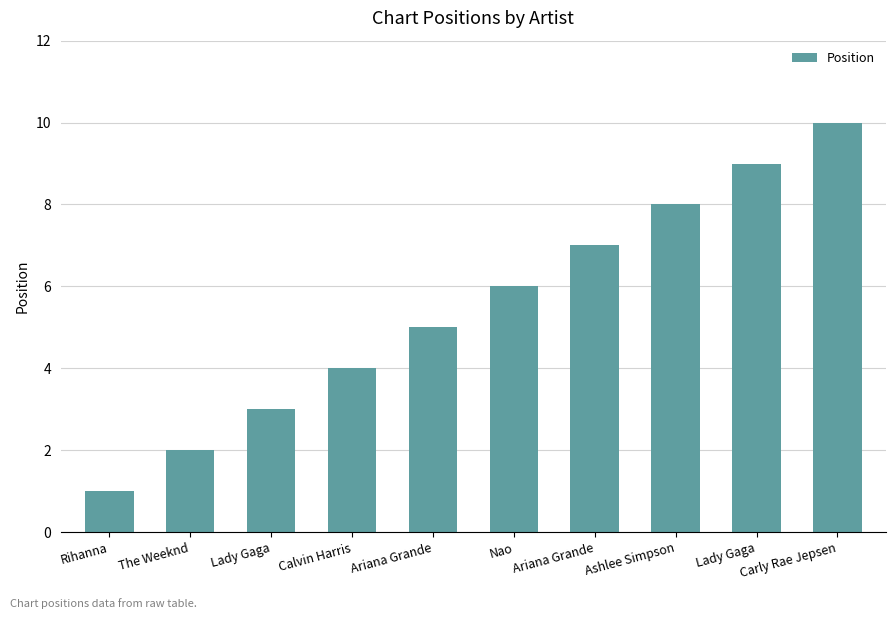

Are the bars grouped side by side (vs. stacked)?

No